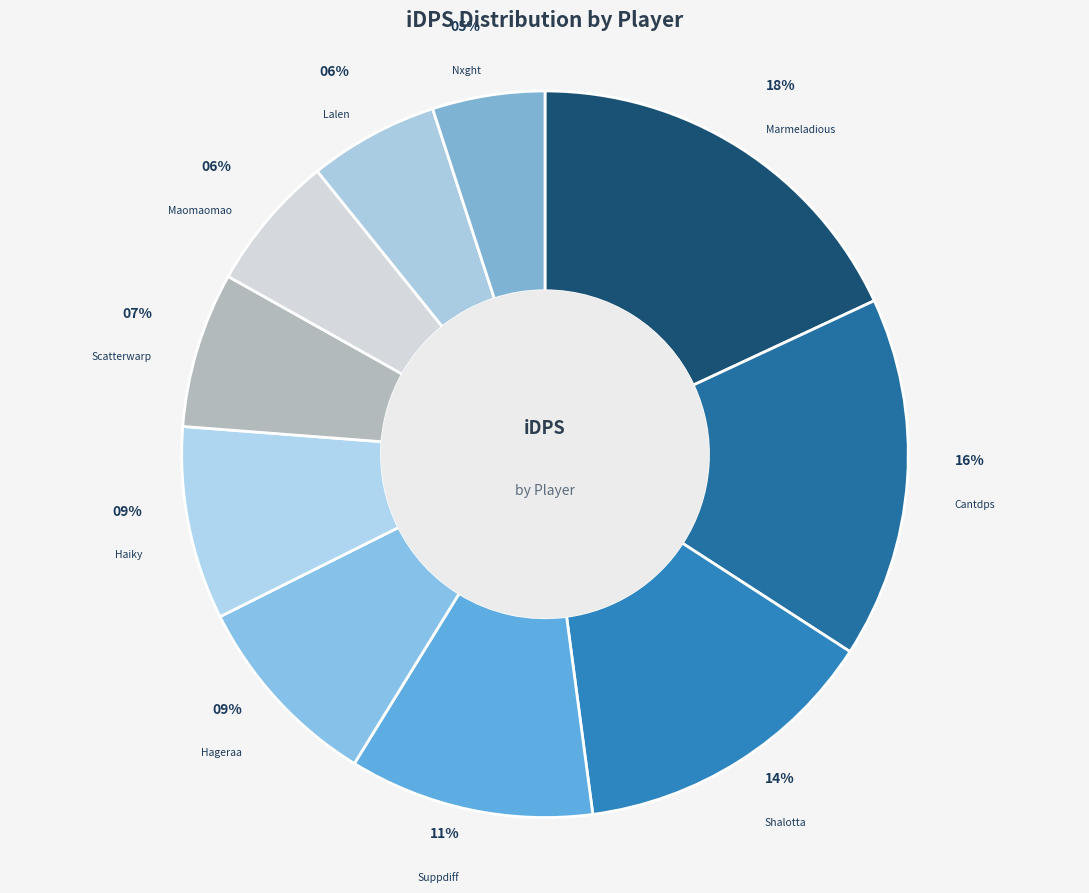

How many segments does this pie chart have?

10